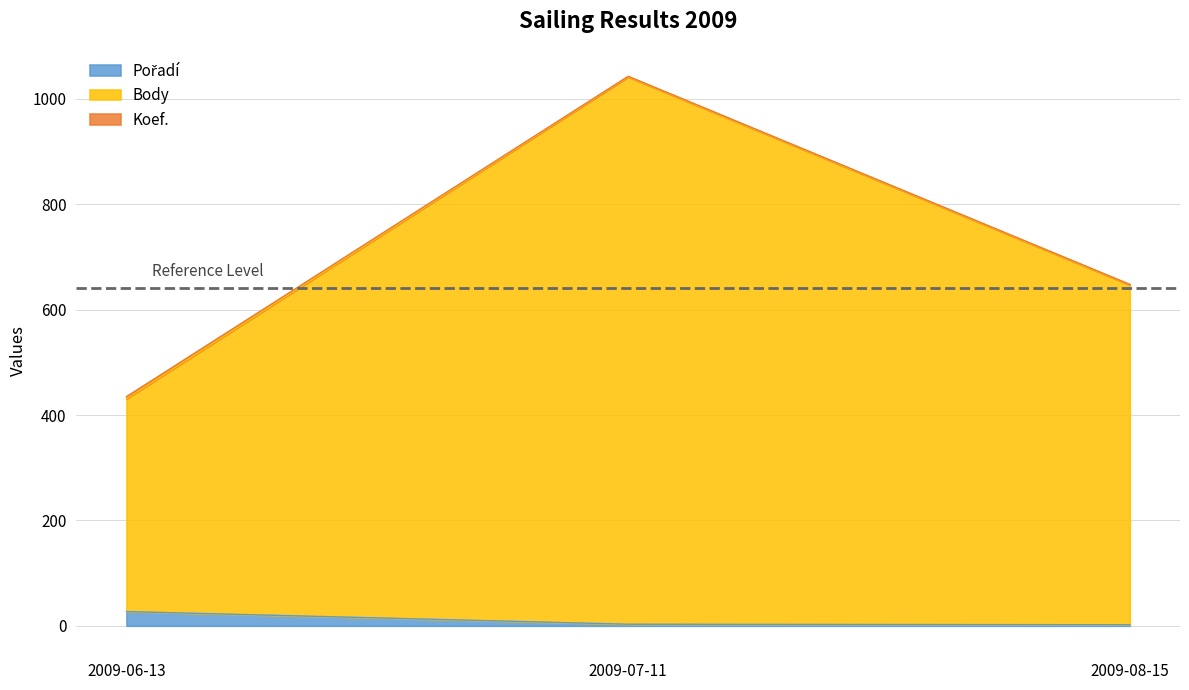

What position from the left is 2009-06-13?

1